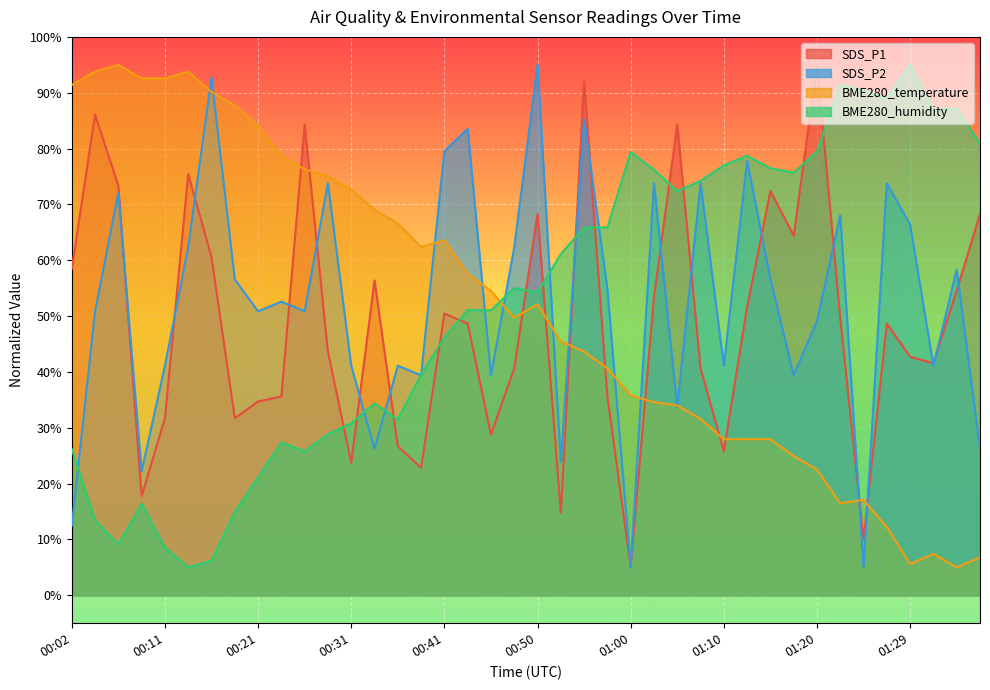

How many values in the BME280_humidity series are below 55?

20